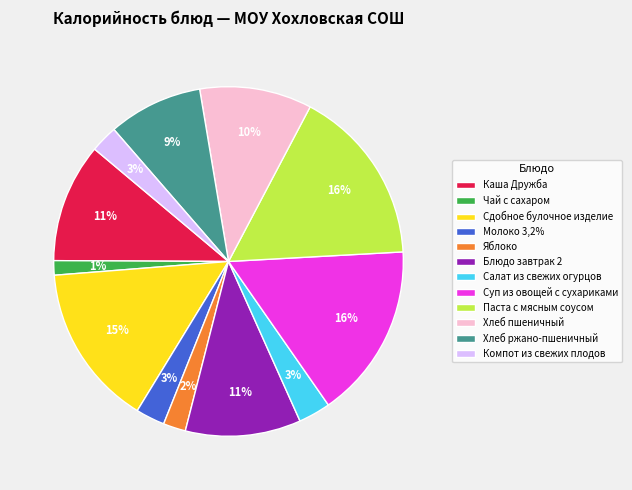

True or false: Чай с сахаром accounts for 1% of the total.

True